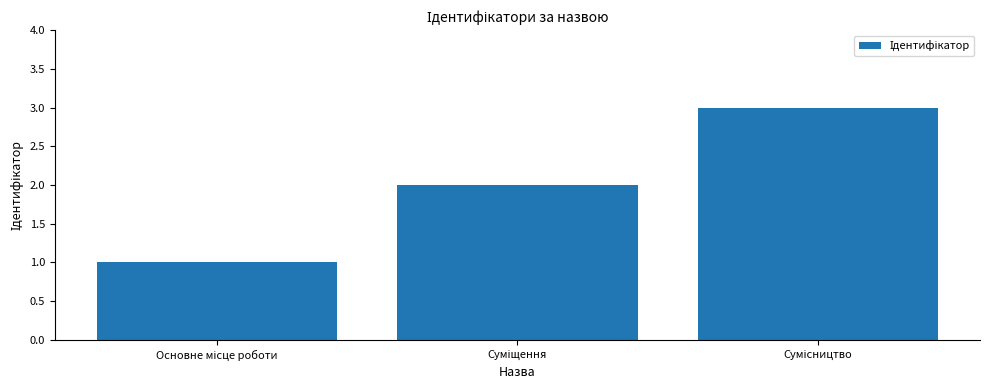

What is the sum of all values?

6